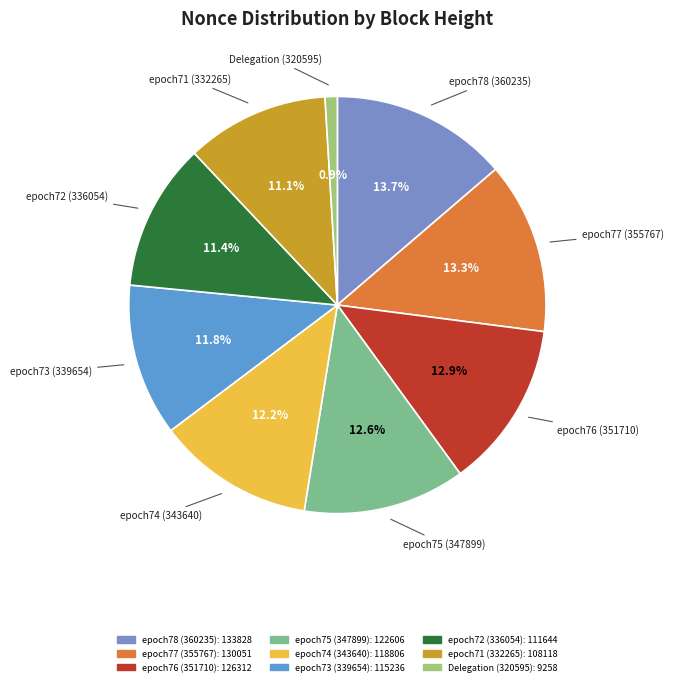

Is it true that epoch75 (347899) is 13% of the pie?

True